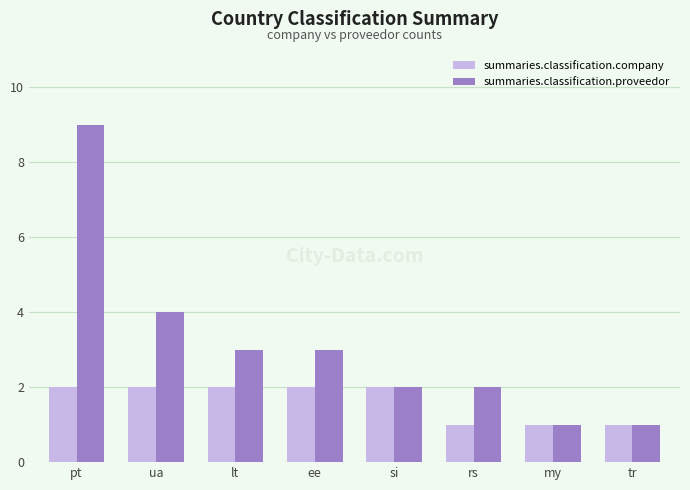

How many bars are there in total?

16